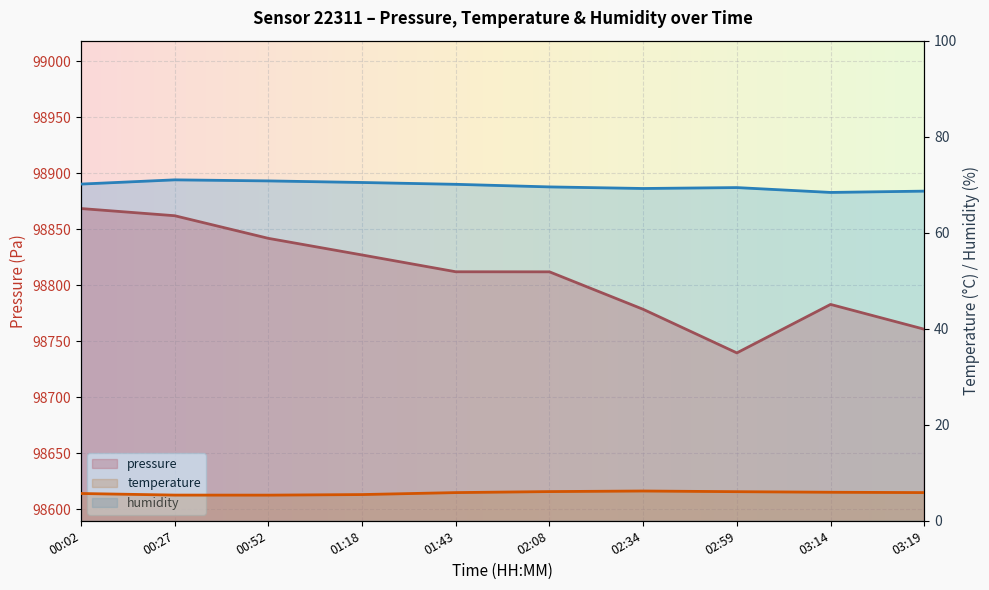

What is the spread (max minus min) of values at 00:52?

98836.6